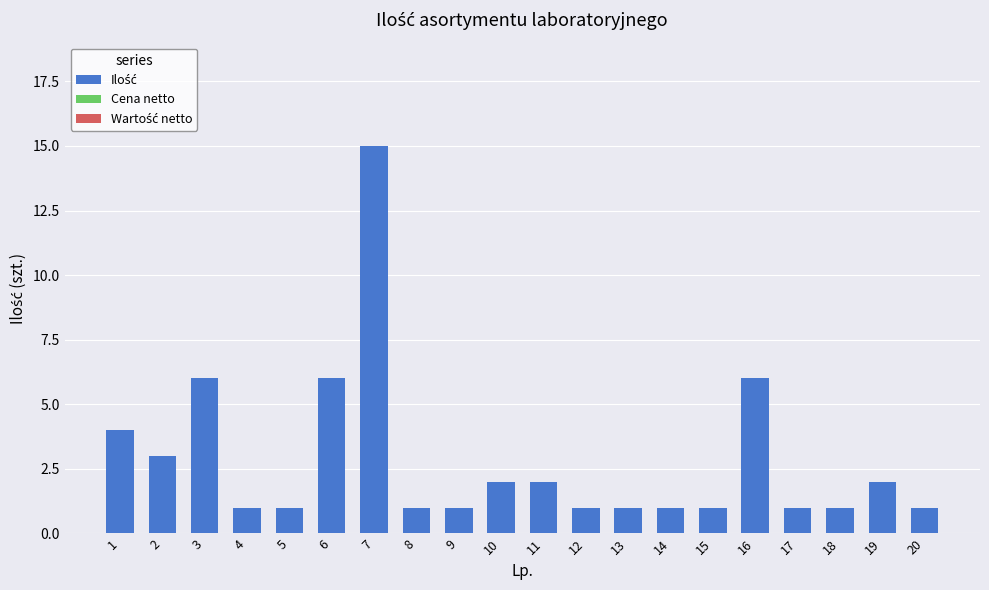

Which category has the highest value across all series?

7